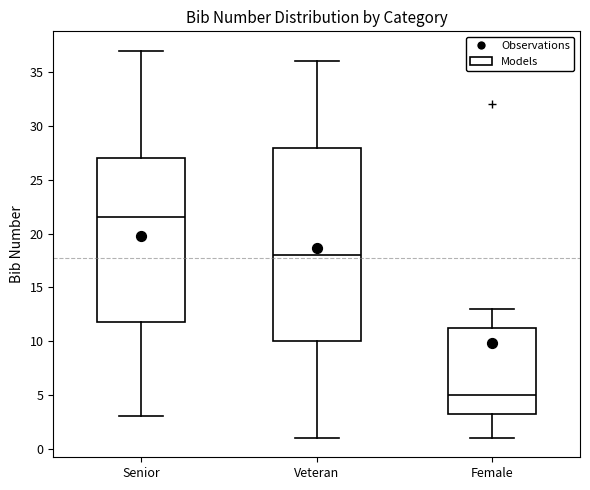

Reading left to right, read every box against the y-axis: the position of its median line, the range the box covers, and the ends of its whiskers. The values are not printed on the chart, so give them approximately, as read against the axis.

Senior: median 21.5, box 12.0 to 27.0, whiskers 3.0 to 37.0
Veteran: median 18.0, box 10.0 to 28.0, whiskers 1.0 to 36.0
Female: median 5.0, box 3.5 to 11.5, whiskers 1.0 to 13.0